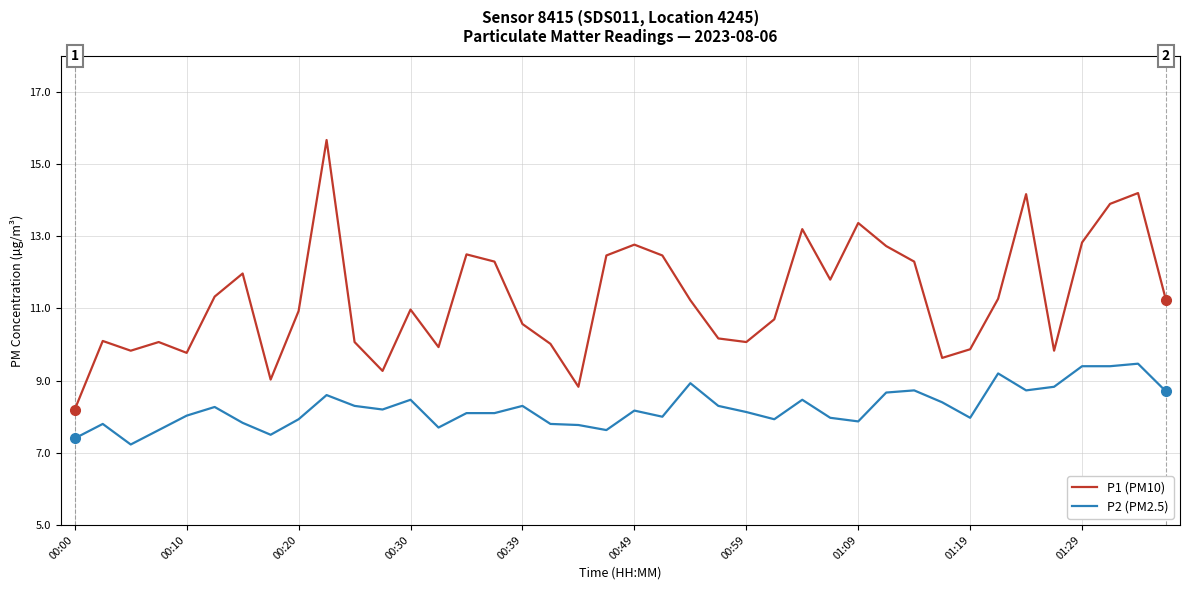

True or false: P1 (PM10) and P2 (PM2.5) cross at least once.

False